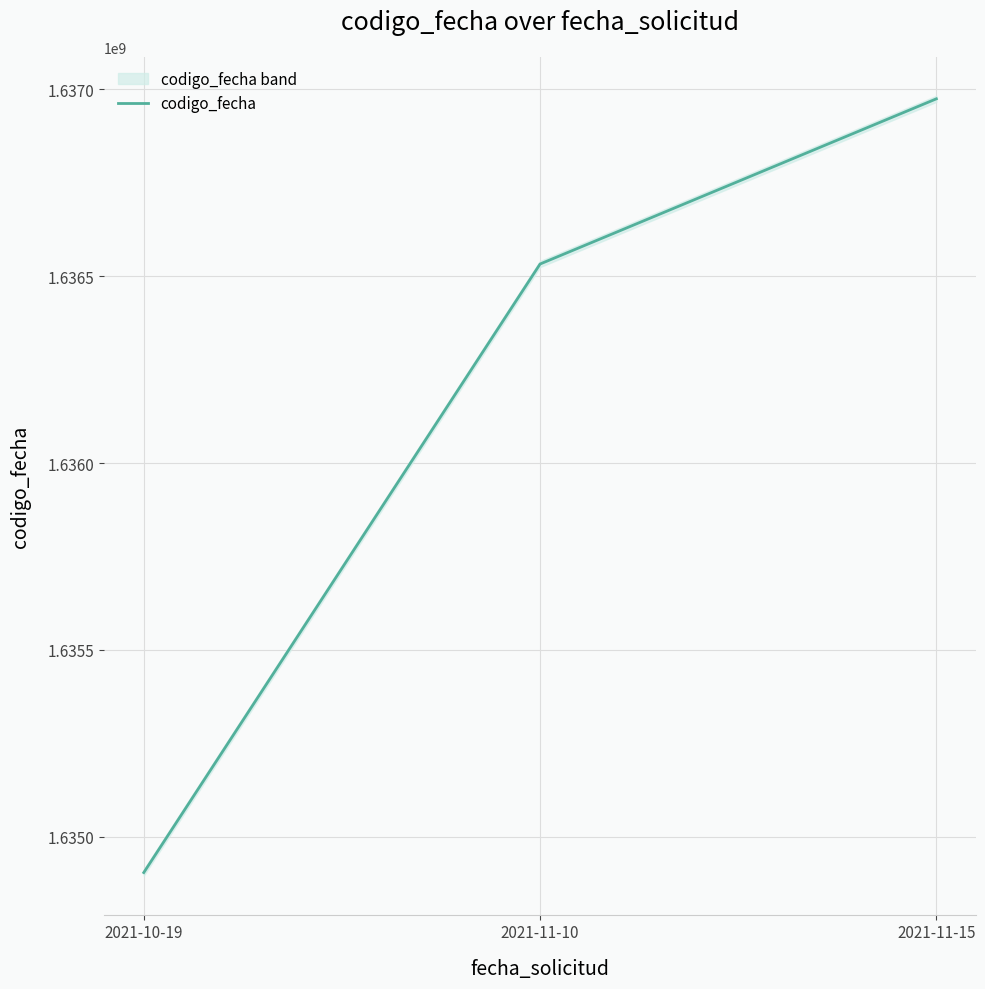

What is the change in value from 2021-11-10 to 2021-11-15?

+442078